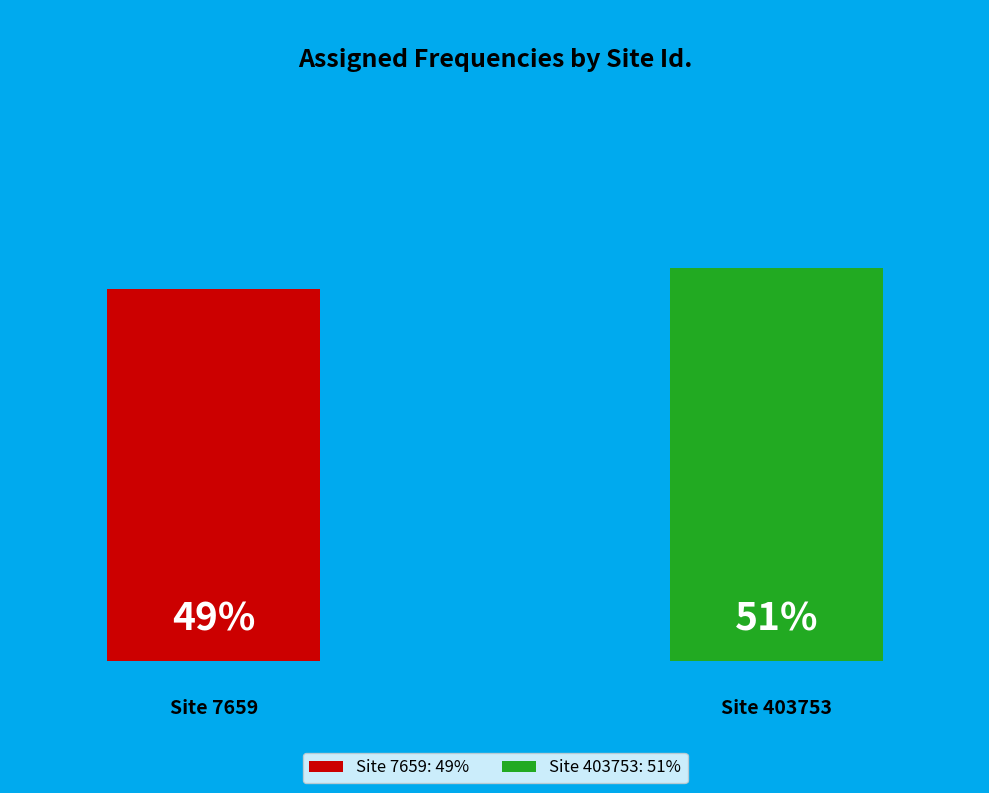

What is the ratio of the value at 403753 to the value at 7659?

1.1